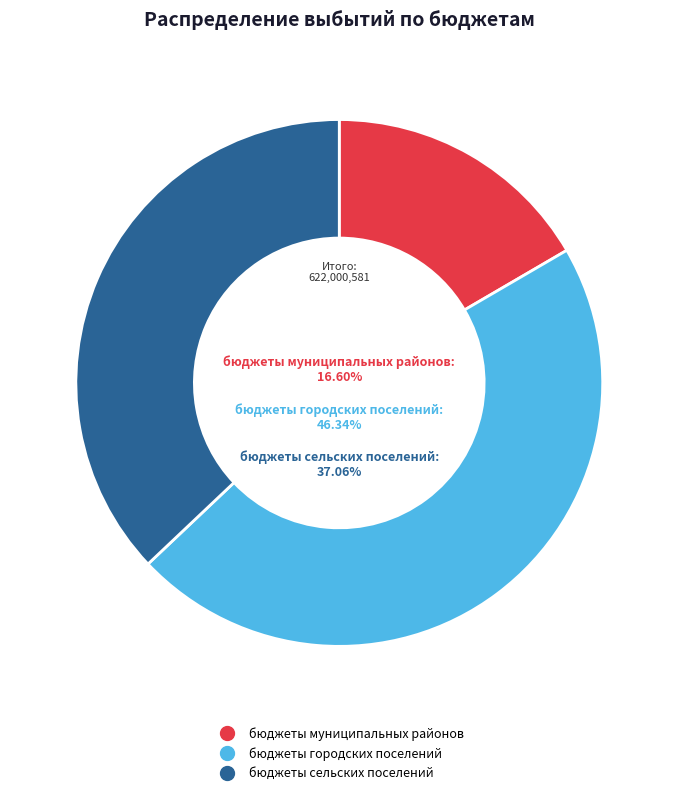

Count the number of slices in the pie.

3